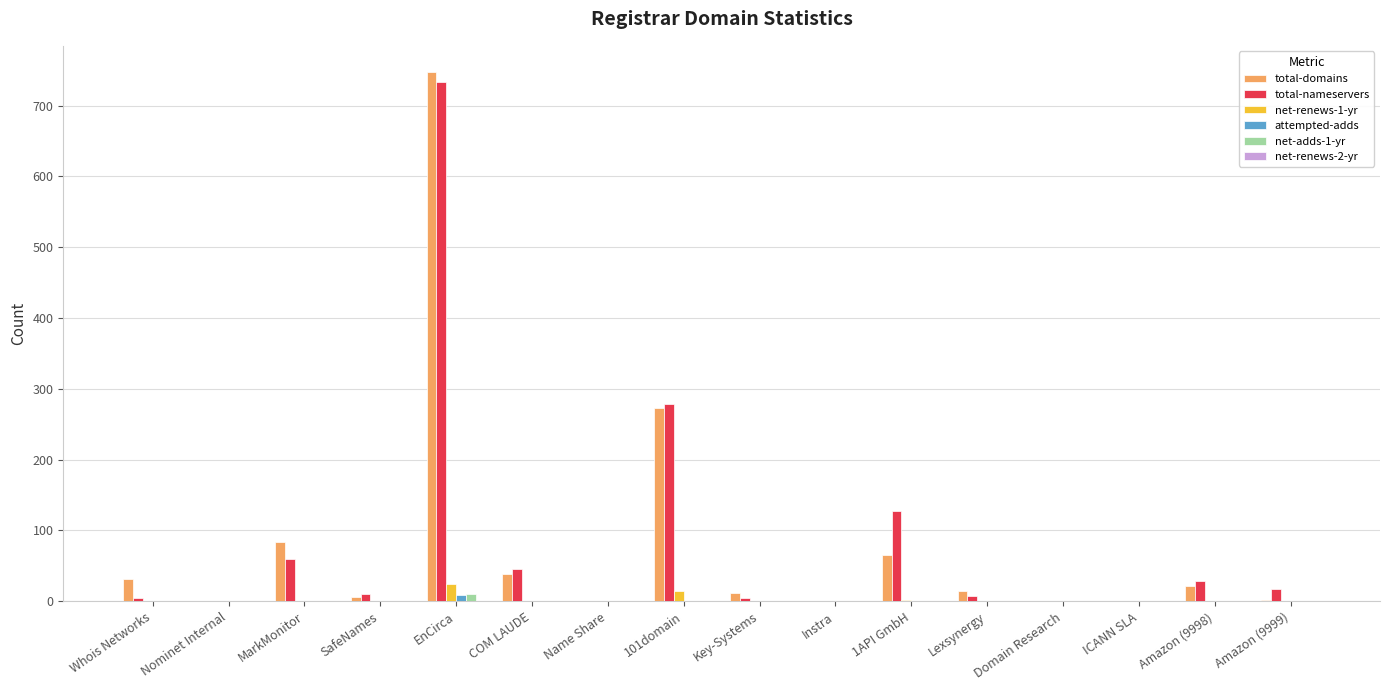

At which category is the sum across all series the highest?

EnCirca